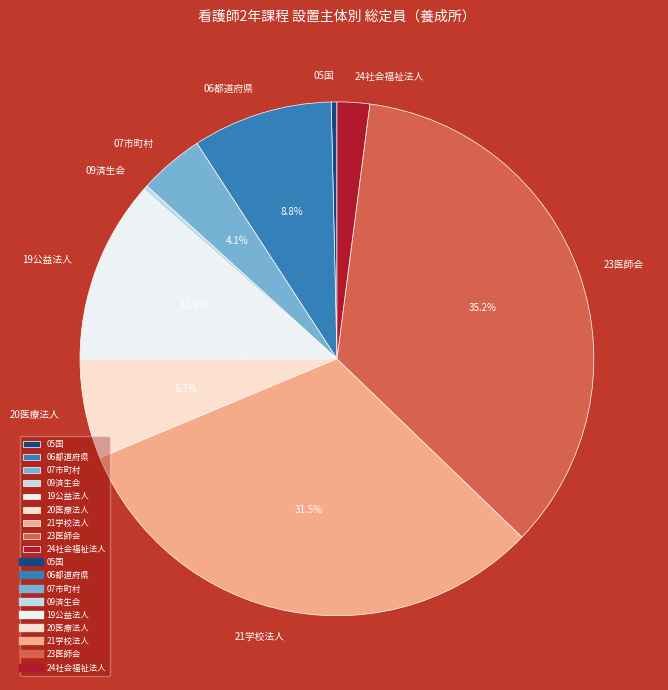

True or false: 23医師会 accounts for 44% of the total.

False